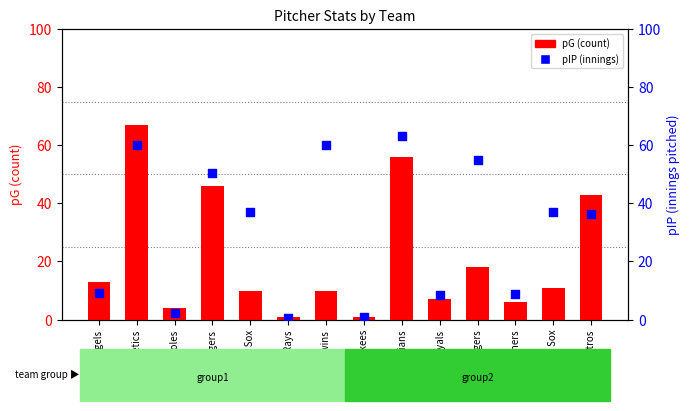

What is the total value across all series at Mariners?

14.7